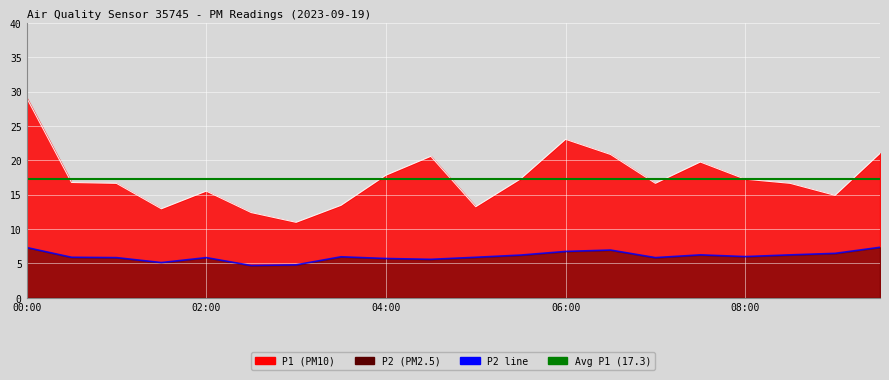

What is the spread (max minus min) of values at 04:30?

15.0